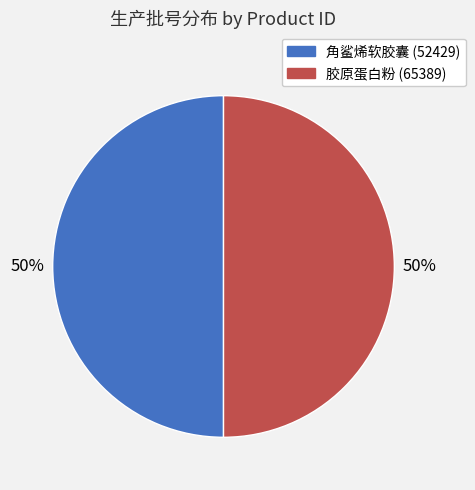

Count the number of slices in the pie.

2